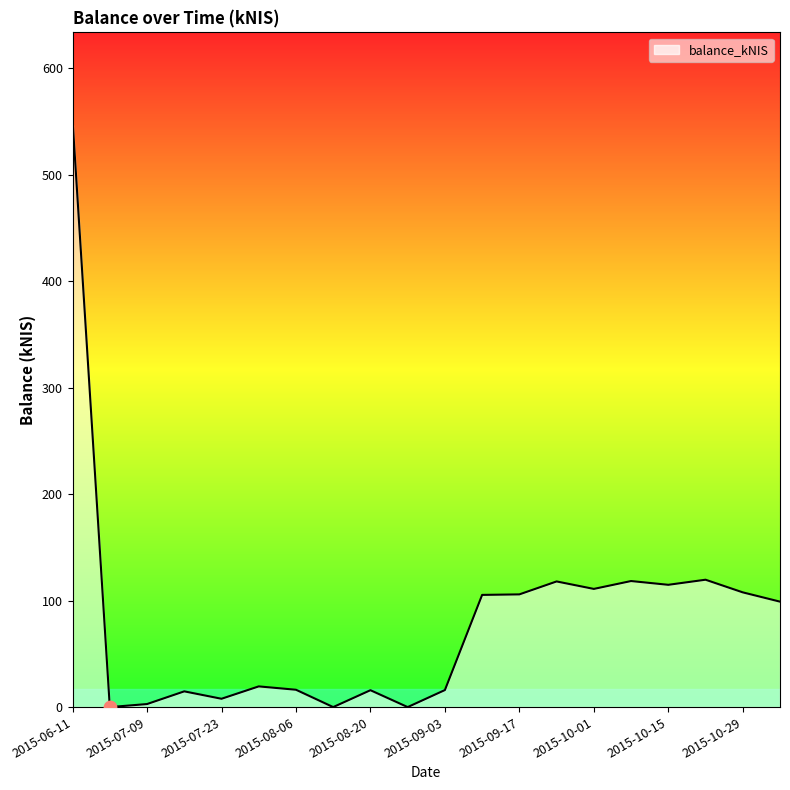

What is the maximum value shown in the chart?

550.9